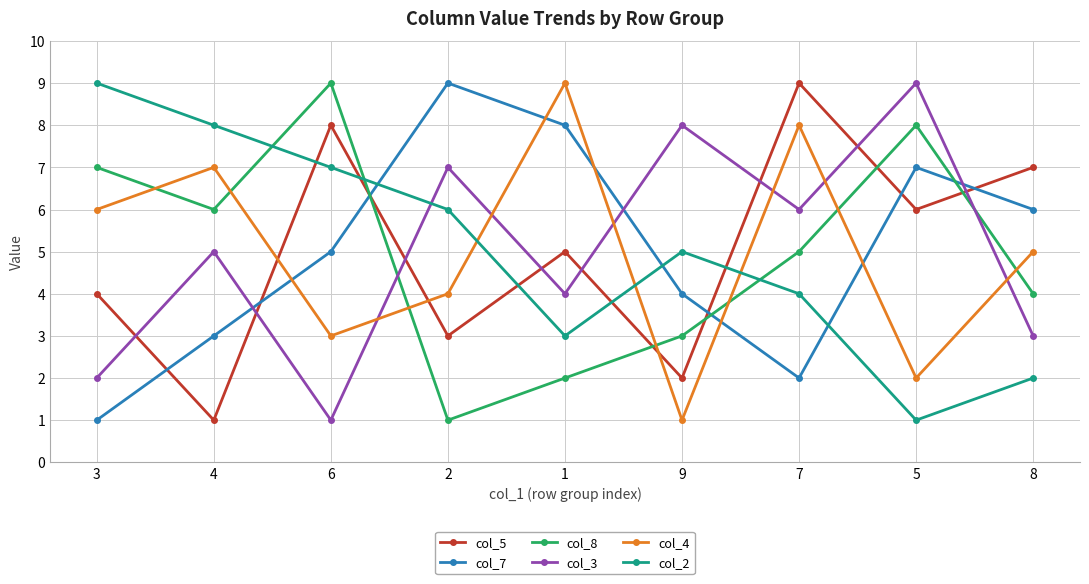

What is the label of the 4th point from the left?

2